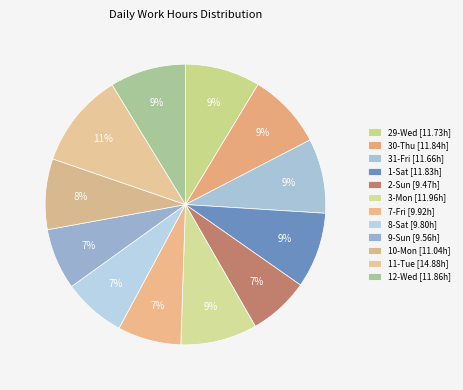

To the nearest percent, what is the difference between the 1-Sat and 9-Sun slice percentages?

2%